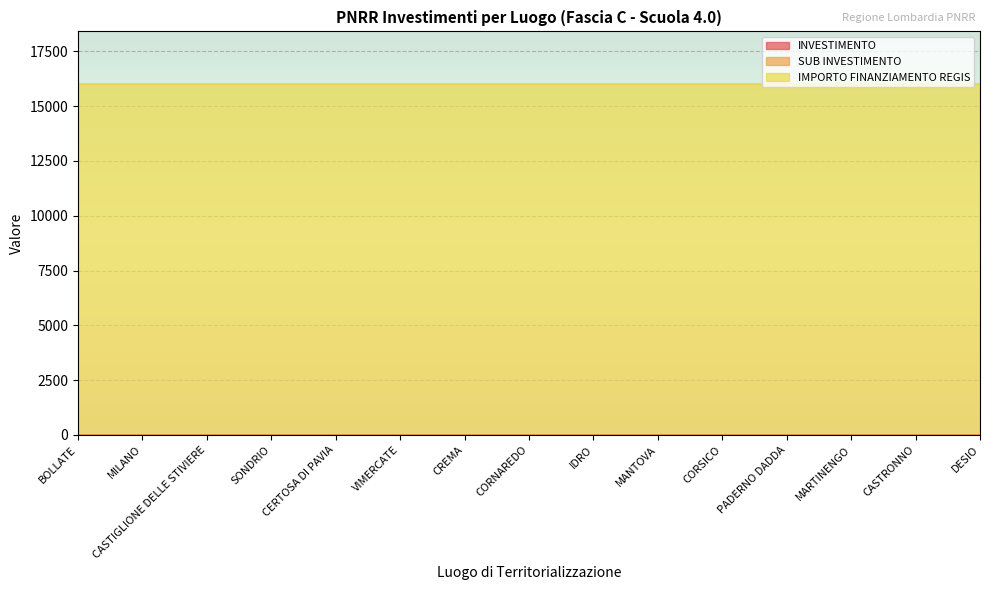

What is the total value across all series at MARTINENGO?

16006.4